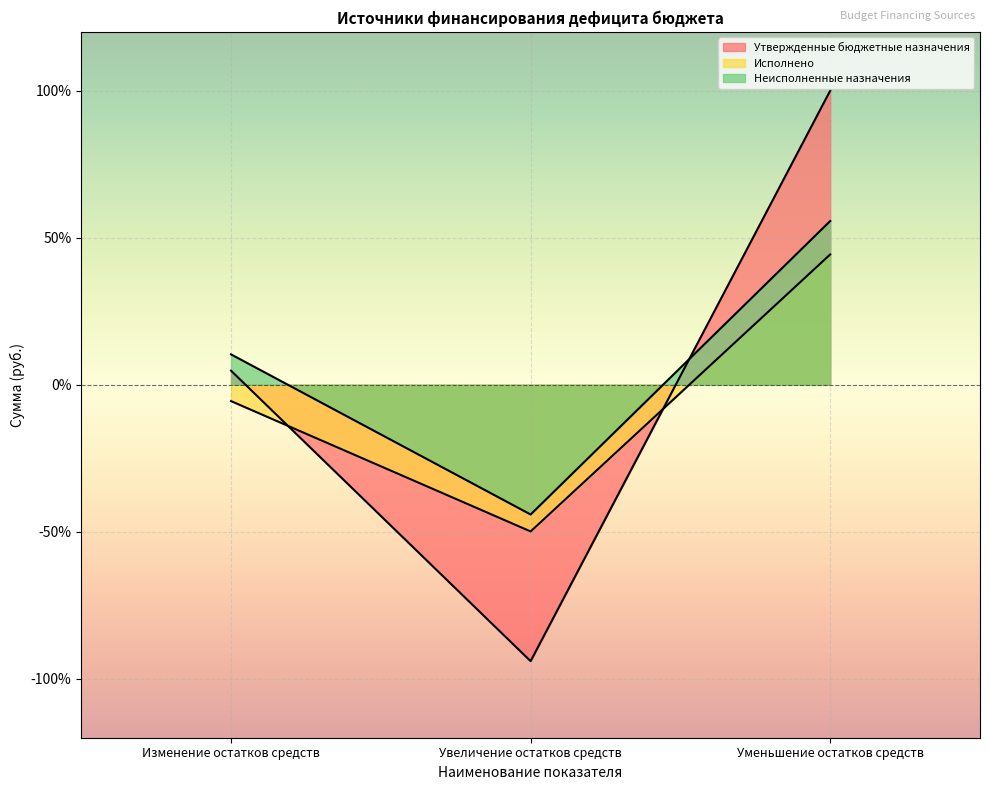

At which category is the sum across all series the highest?

Уменьшение остатков средств